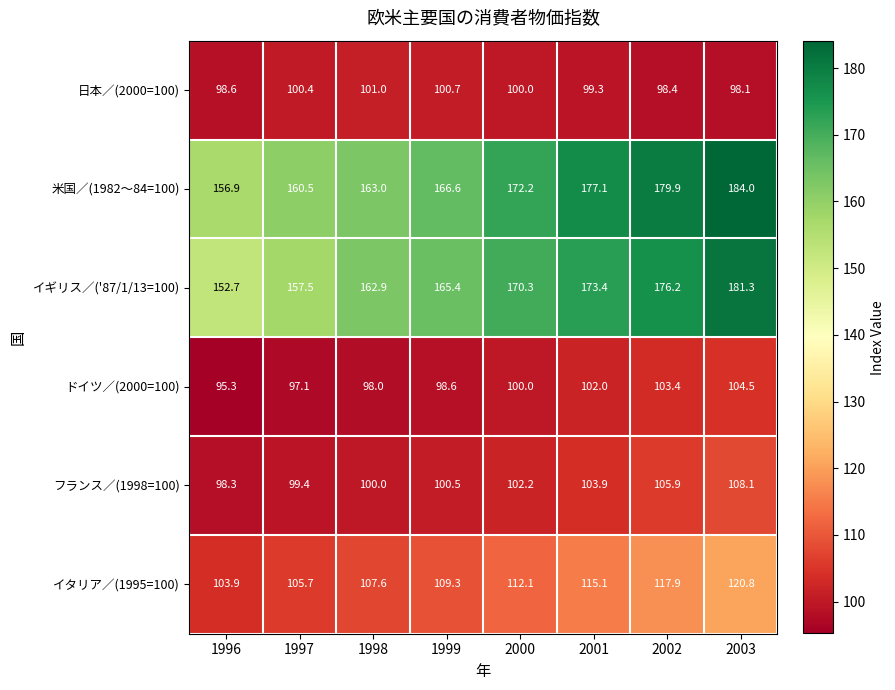

What is the total value across all series at 2002?

781.7